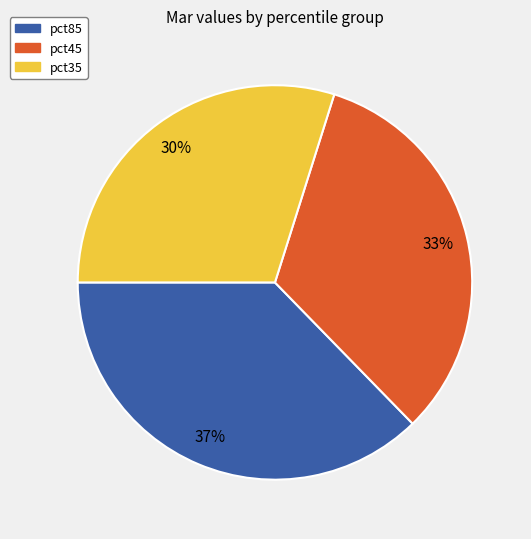

How many slices are in this pie chart?

3